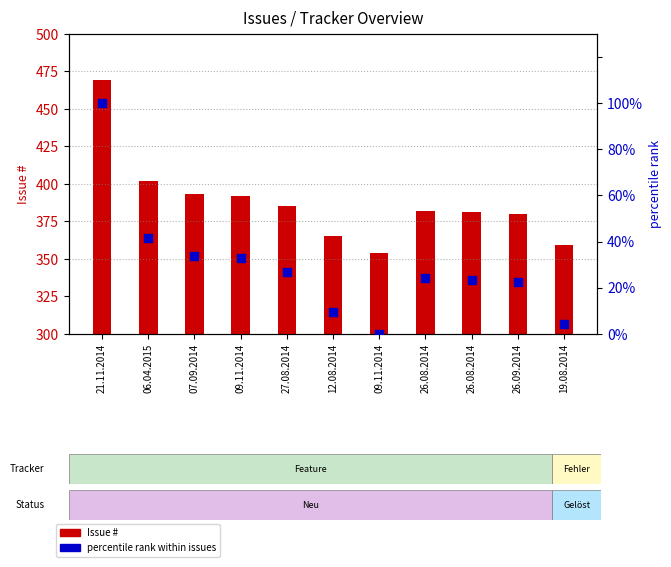

Which series contains the lowest Y value?

percentile rank within issues